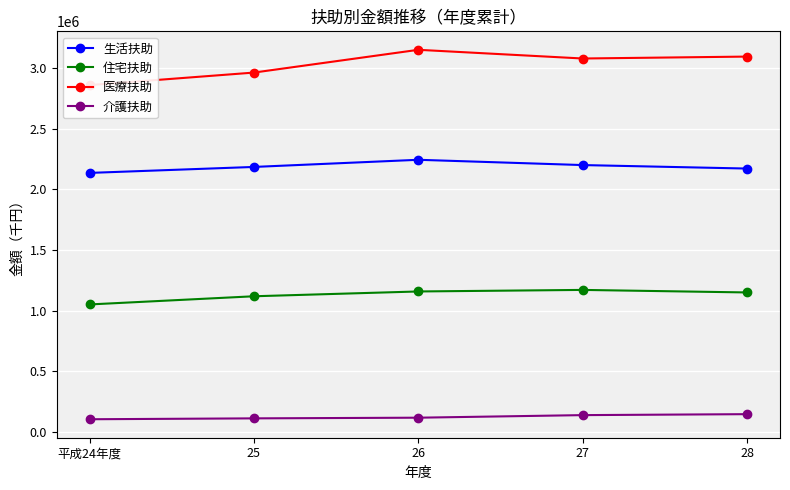

What is the sum of all 医療扶助 values?

15136443